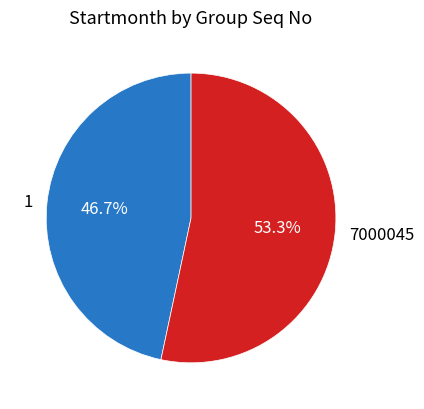

Count the number of slices in the pie.

2